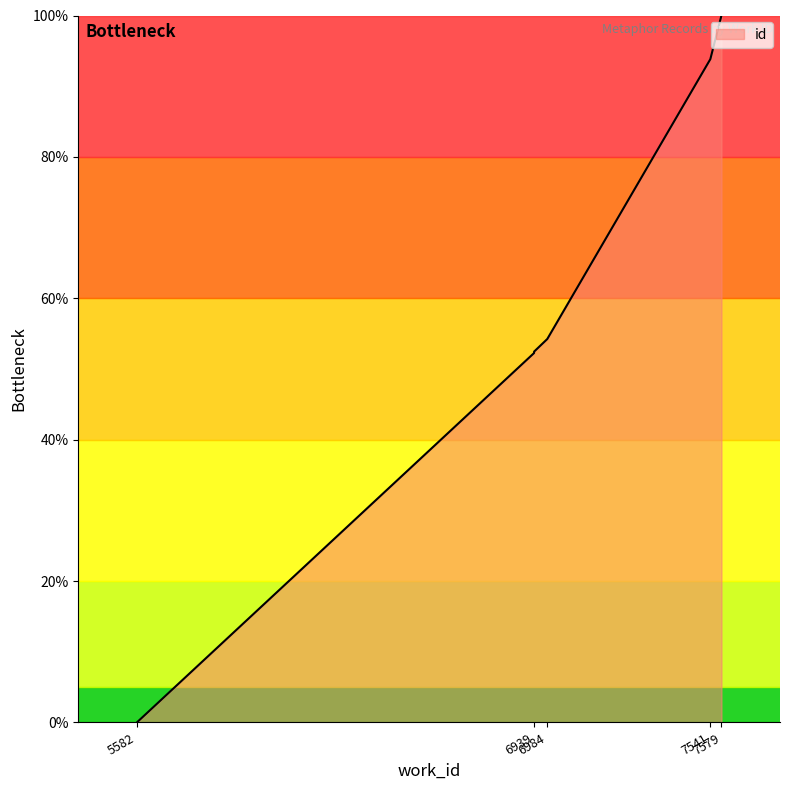

Read the value at 7579.

100.0